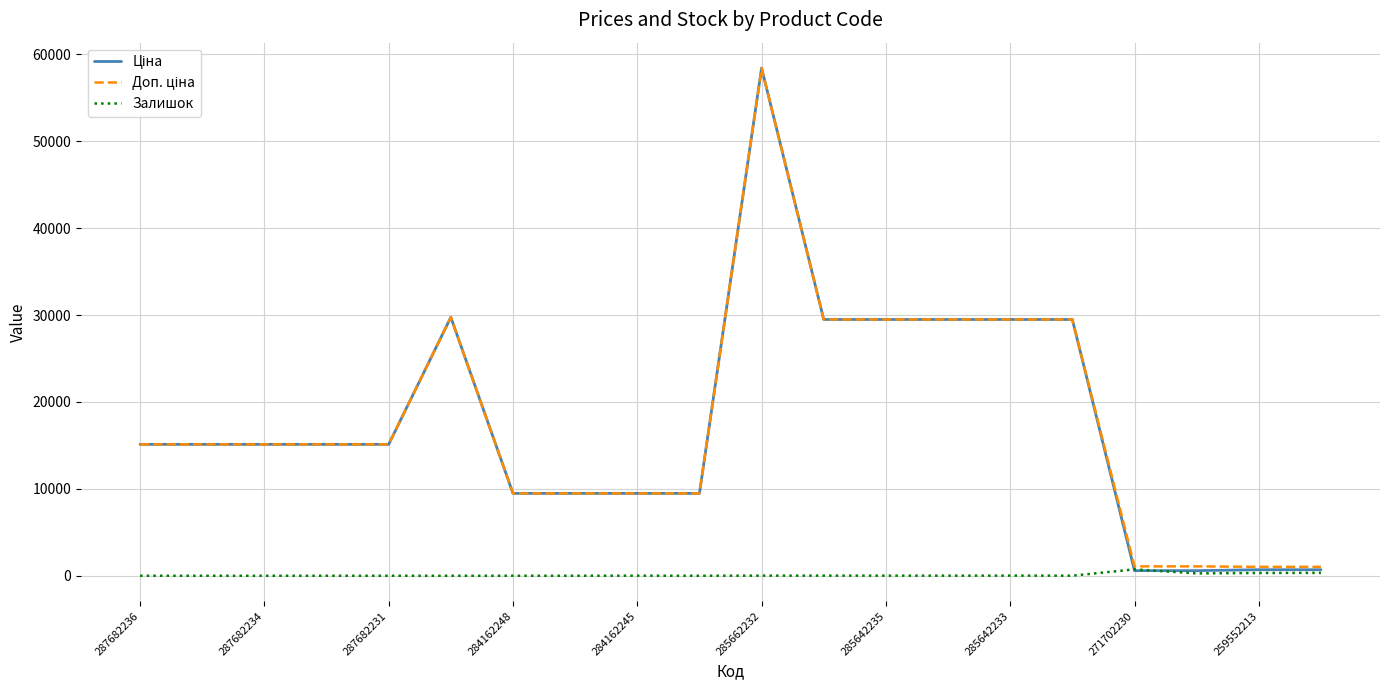

What is the greatest value displayed?

58426.5